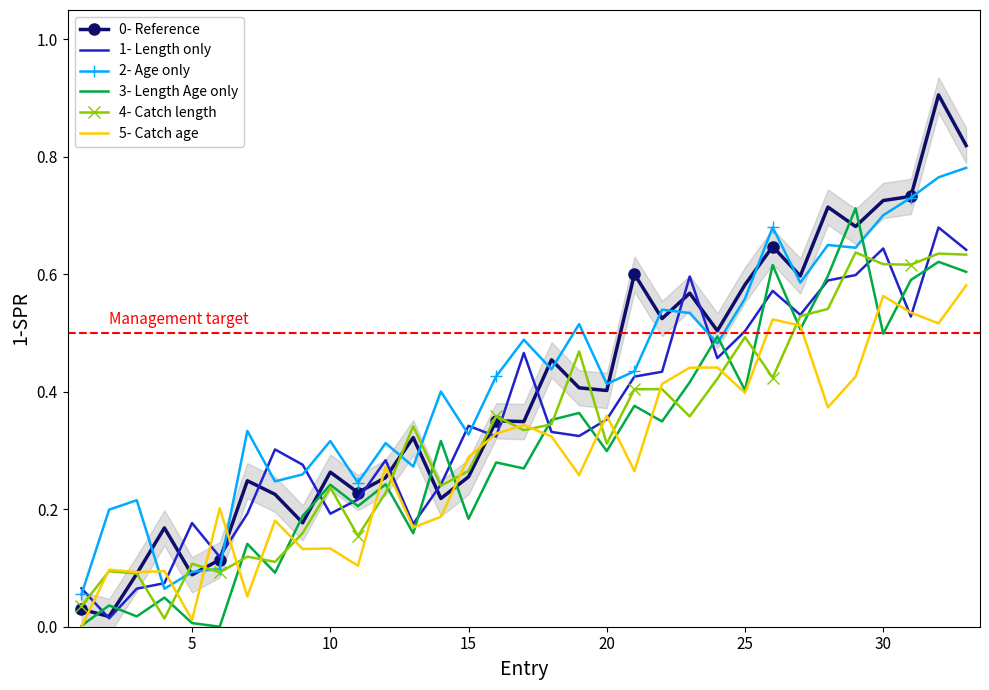

Reading left to right, extract all data points from this chart.

0- Reference: 0.0	0.0	0.1	0.2	0.1	0.1	0.2	0.2	0.2	0.3	0.2	0.3	0.3	0.2	0.3	0.4	0.3	0.5	0.4	0.4	0.6	0.5	0.6	0.5	0.6	0.6	0.6	0.7	0.7	0.7	0.7	0.9	0.8
1- Length only: 0.1	0.0	0.1	0.1	0.2	0.1	0.2	0.3	0.3	0.2	0.2	0.3	0.2	0.2	0.3	0.3	0.5	0.3	0.3	0.4	0.4	0.4	0.6	0.5	0.5	0.6	0.5	0.6	0.6	0.6	0.5	0.7	0.6
2- Age only: 0.1	0.2	0.2	0.1	0.1	0.1	0.3	0.2	0.3	0.3	0.2	0.3	0.3	0.4	0.3	0.4	0.5	0.4	0.5	0.4	0.4	0.5	0.5	0.5	0.6	0.7	0.6	0.6	0.6	0.7	0.7	0.8	0.8
3- Length Age only: 0.0	0.0	0.0	0.0	0.0	0.0	0.1	0.1	0.2	0.2	0.2	0.2	0.2	0.3	0.2	0.3	0.3	0.4	0.4	0.3	0.4	0.3	0.4	0.5	0.4	0.6	0.5	0.6	0.7	0.5	0.6	0.6	0.6
4- Catch length: 0.0	0.1	0.1	0.0	0.1	0.1	0.1	0.1	0.2	0.2	0.2	0.2	0.3	0.2	0.3	0.4	0.3	0.3	0.5	0.3	0.4	0.4	0.4	0.4	0.5	0.4	0.5	0.5	0.6	0.6	0.6	0.6	0.6
5- Catch age: 0.0	0.1	0.1	0.1	0.0	0.2	0.1	0.2	0.1	0.1	0.1	0.3	0.2	0.2	0.3	0.3	0.3	0.3	0.3	0.4	0.3	0.4	0.4	0.4	0.4	0.5	0.5	0.4	0.4	0.6	0.5	0.5	0.6